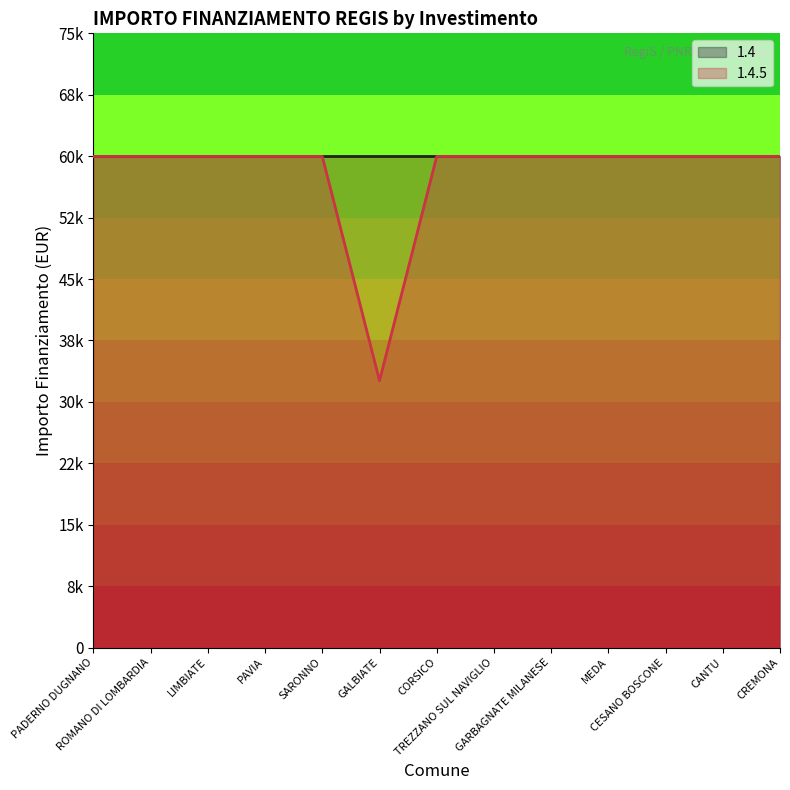

Does the chart display data point markers on the line(s)?

No